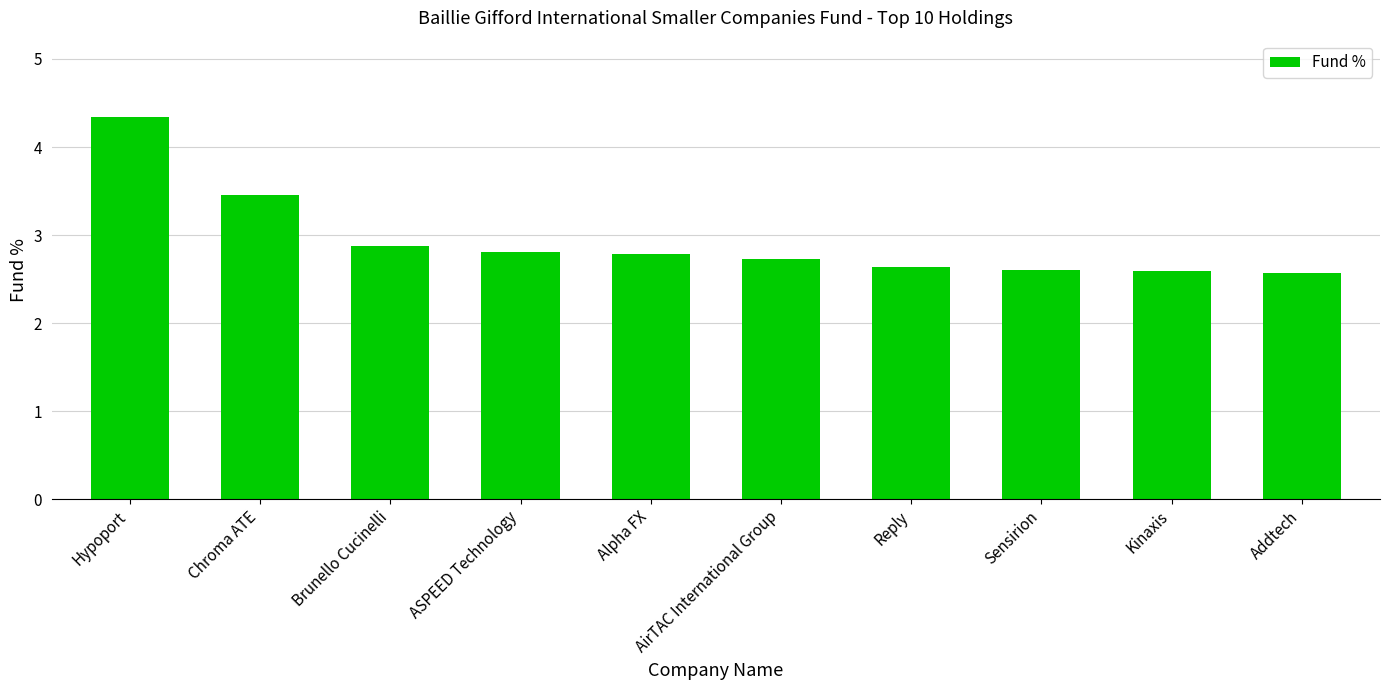

Is it true that the value at Addtech is 1.3?

False